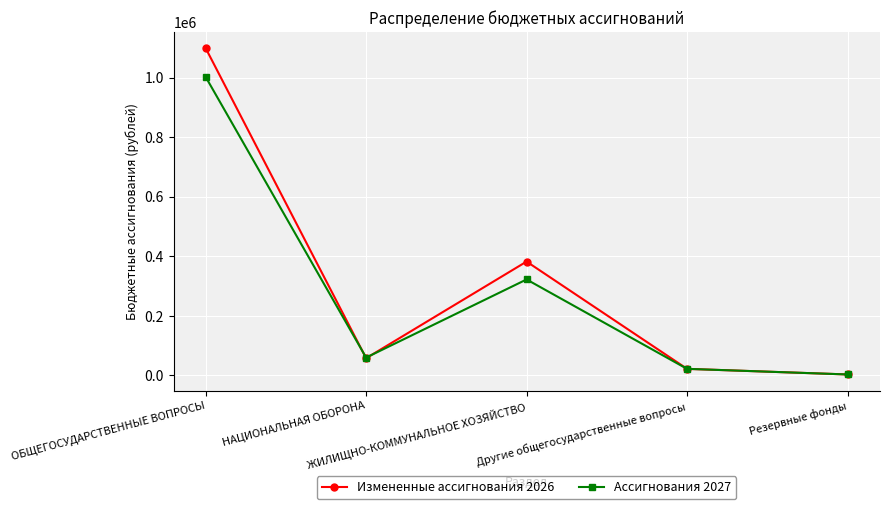

Rank the series at ОБЩЕГОСУДАРСТВЕННЫЕ ВОПРОСЫ from lowest to highest value.

Ассигнования 2027, Измененные ассигнования 2026